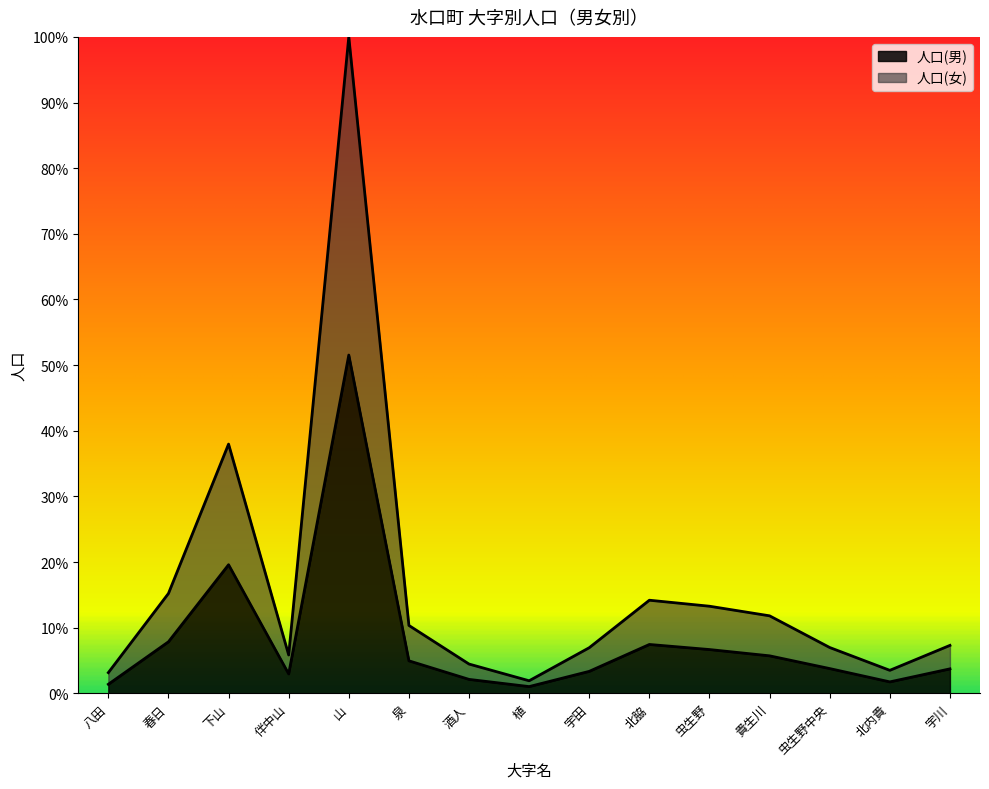

What is the difference between the 人口(男) values at 泉 and 酒人?

2.8